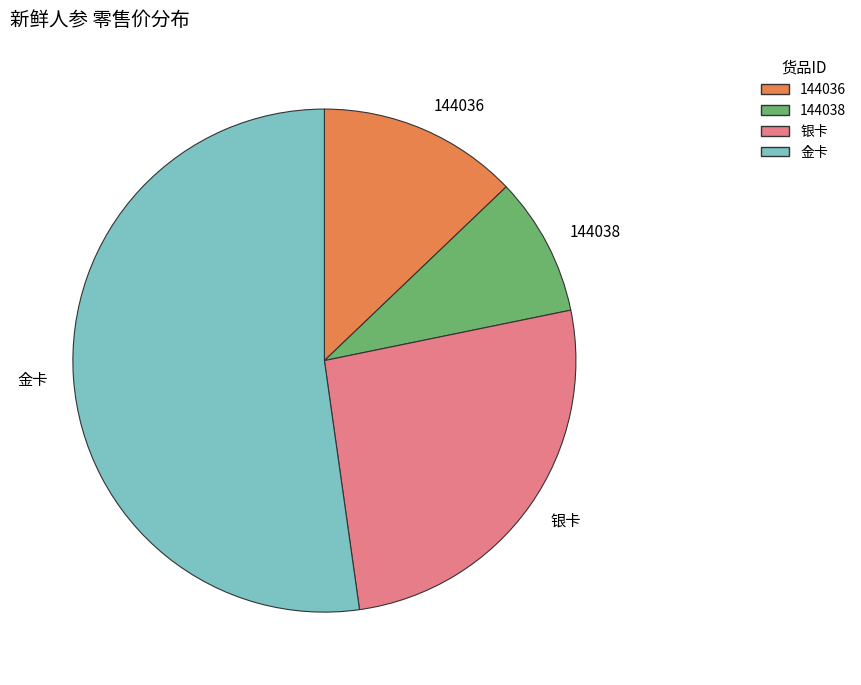

Approximately how many times larger is the value at 银卡 compared to 金卡?

0.5